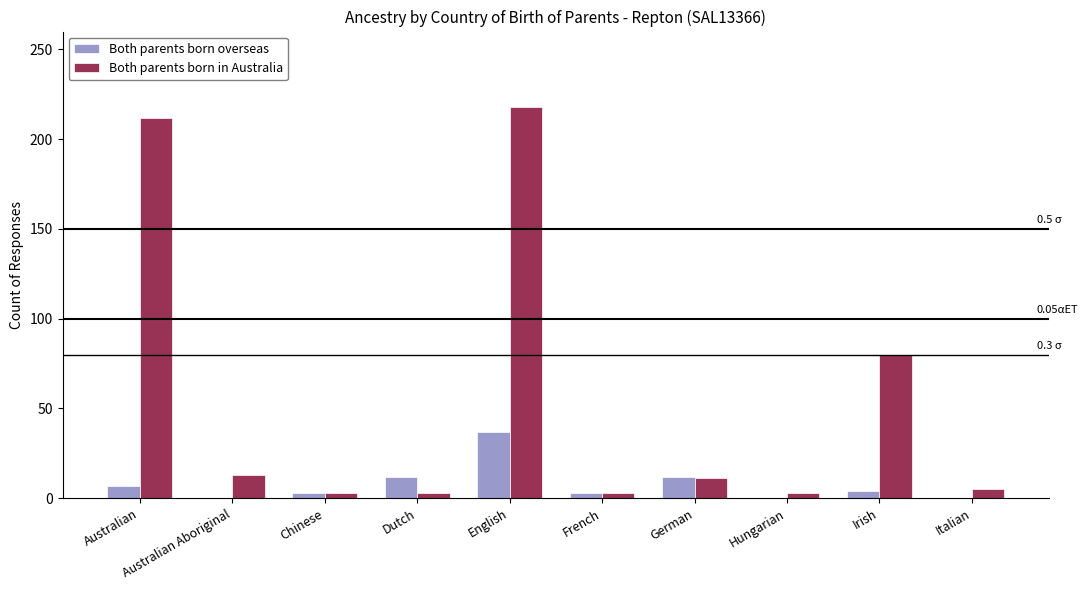

Which label corresponds to the largest value in the chart?

English